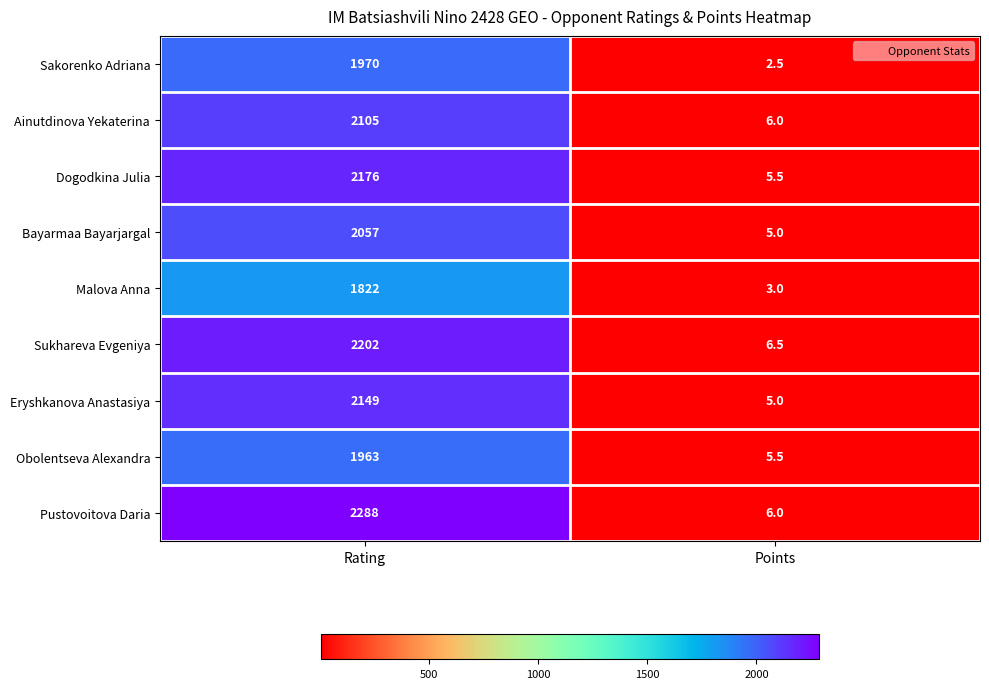

What is the sum of the Malova Anna values at Points and Rating?

1825.0